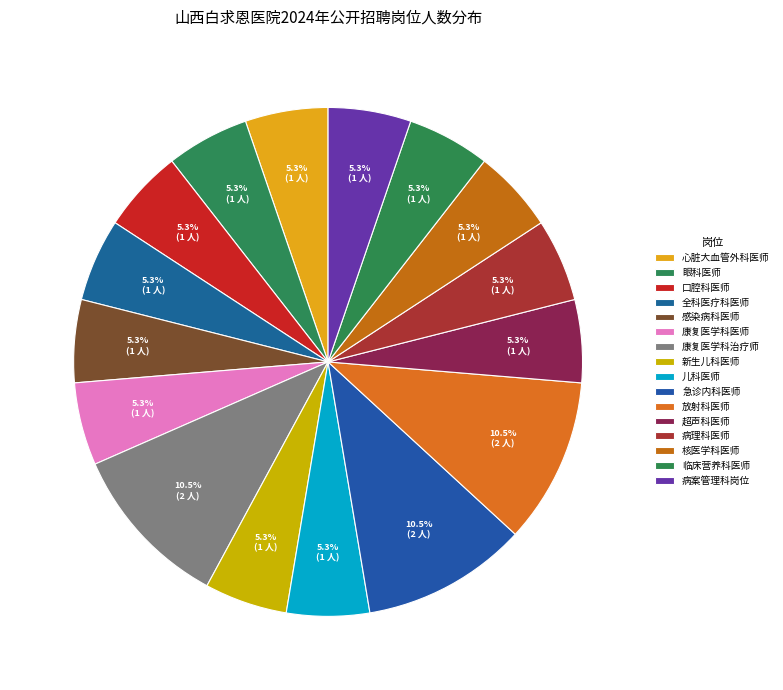

How many slices are in this pie chart?

16